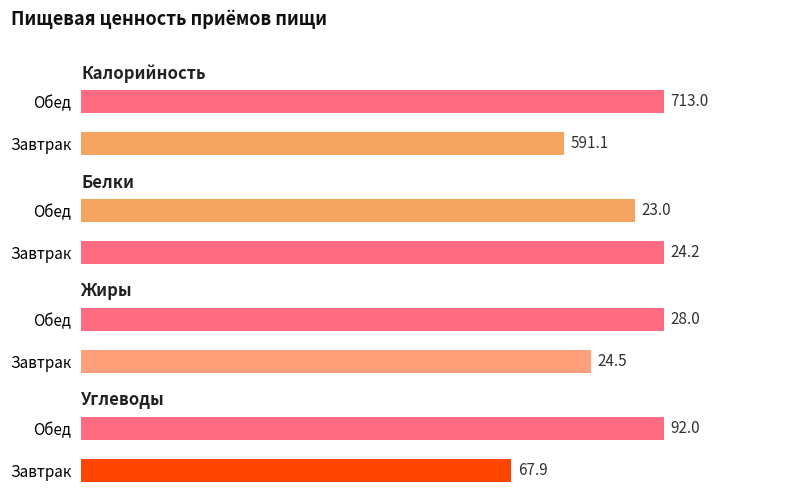

What is the minimum value for Углеводы?

67.9